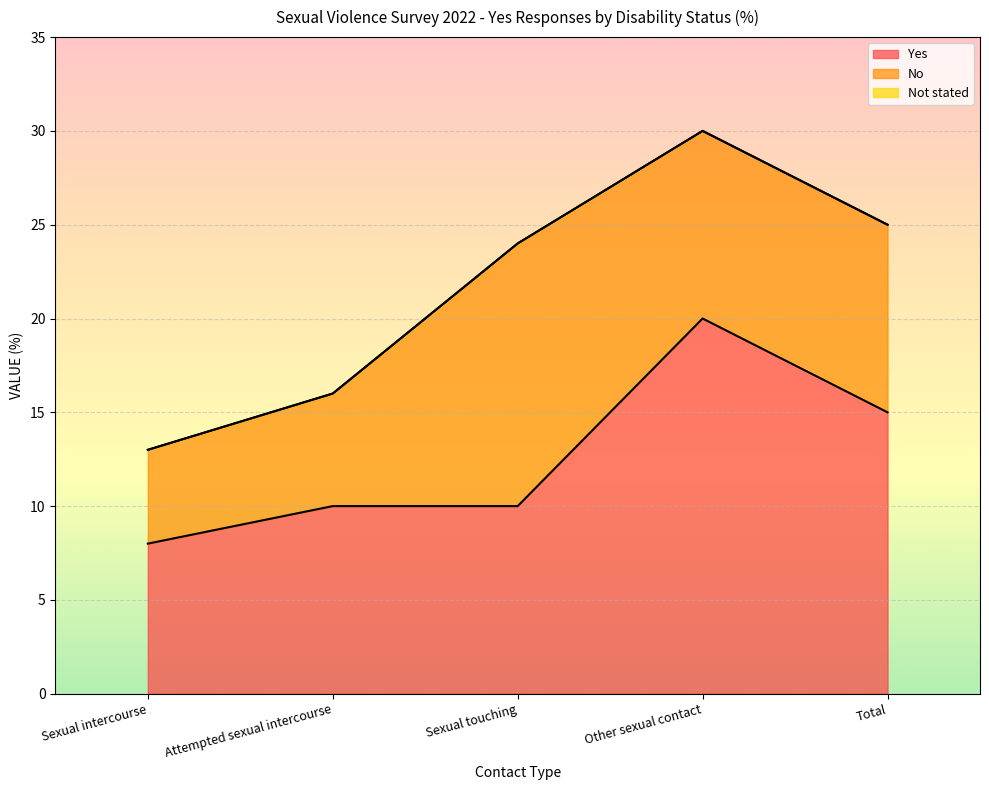

Where is Yes nearest to the value 14?

Total